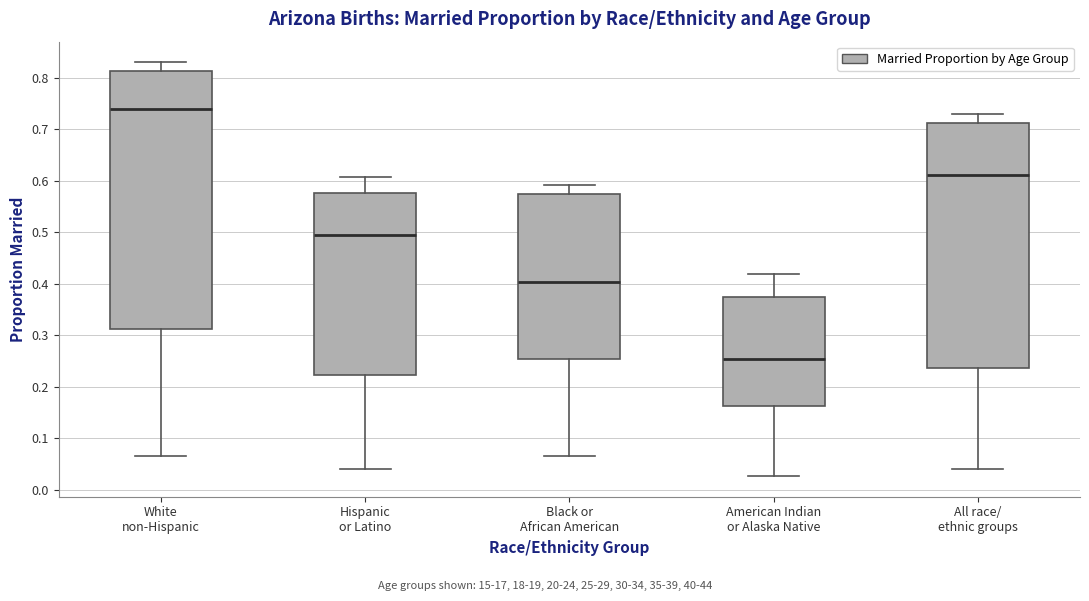

Reading left to right, read every box against the y-axis: the position of its median line, the range the box covers, and the ends of its whiskers. The values are not printed on the chart, so give them approximately, as read against the axis.

White non-Hispanic: median 0.74, box 0.31 to 0.81, whiskers 0.07 to 0.83
Hispanic or Latino: median 0.50, box 0.22 to 0.58, whiskers 0.04 to 0.61
Black or African American: median 0.40, box 0.26 to 0.58, whiskers 0.07 to 0.59
American Indian or Alaska Native: median 0.26, box 0.16 to 0.37, whiskers 0.03 to 0.42
All race/ ethnic groups: median 0.61, box 0.24 to 0.71, whiskers 0.04 to 0.73